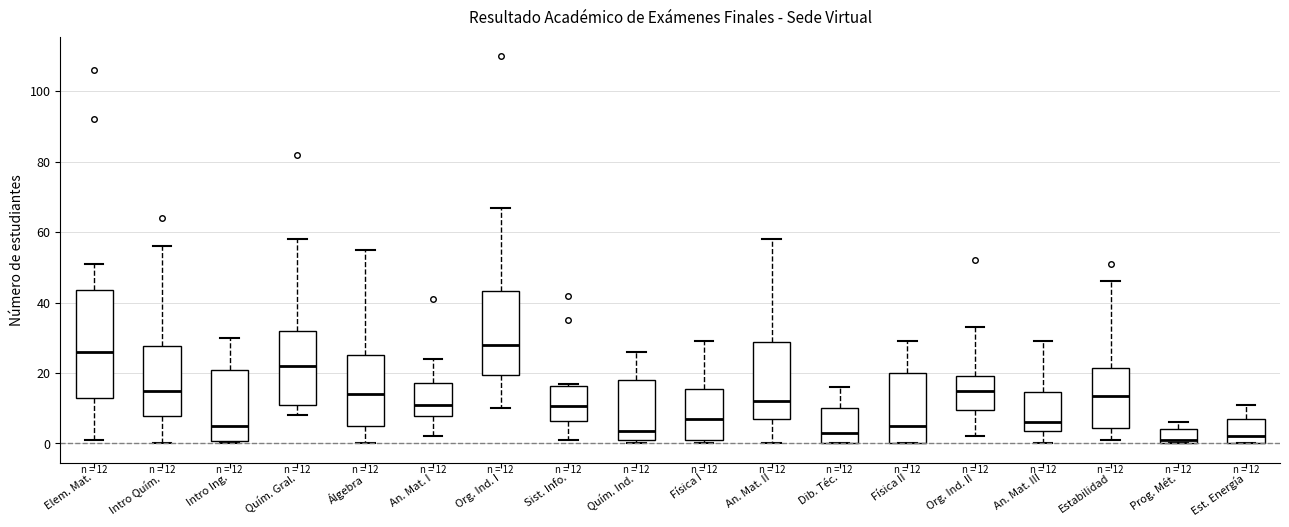

Comparing the boxes themselves (not the whiskers), which one is the tallest?

Elem. Mat.